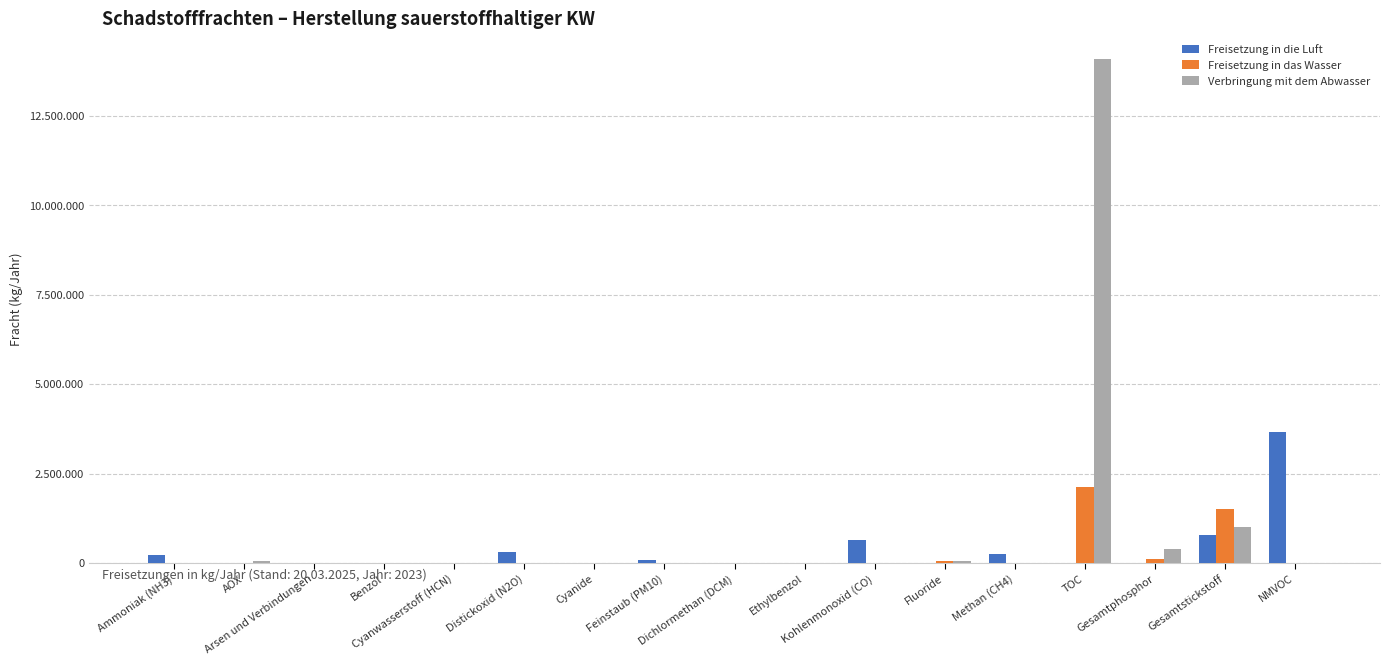

At how many categories does at least one series exceed 12124060?

1